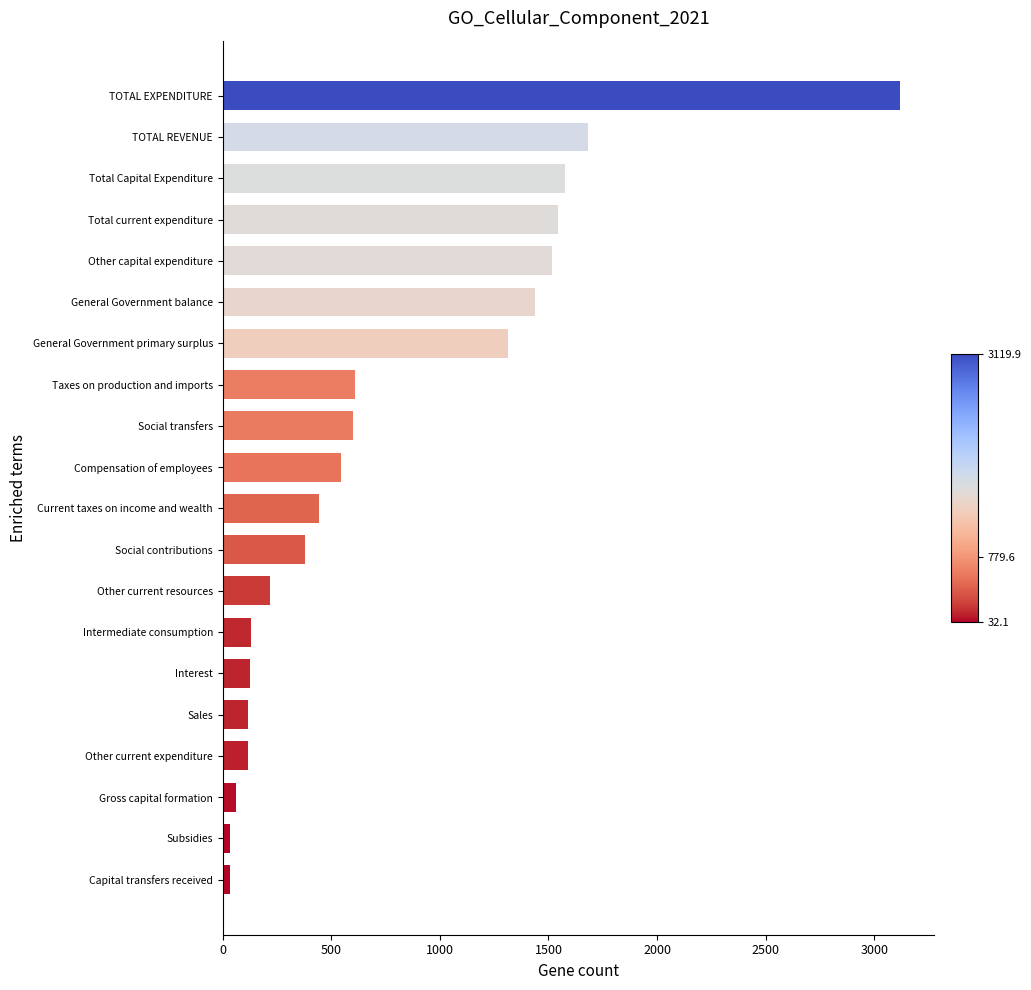

Which label corresponds to the largest value in the chart?

TOTAL EXPENDITURE